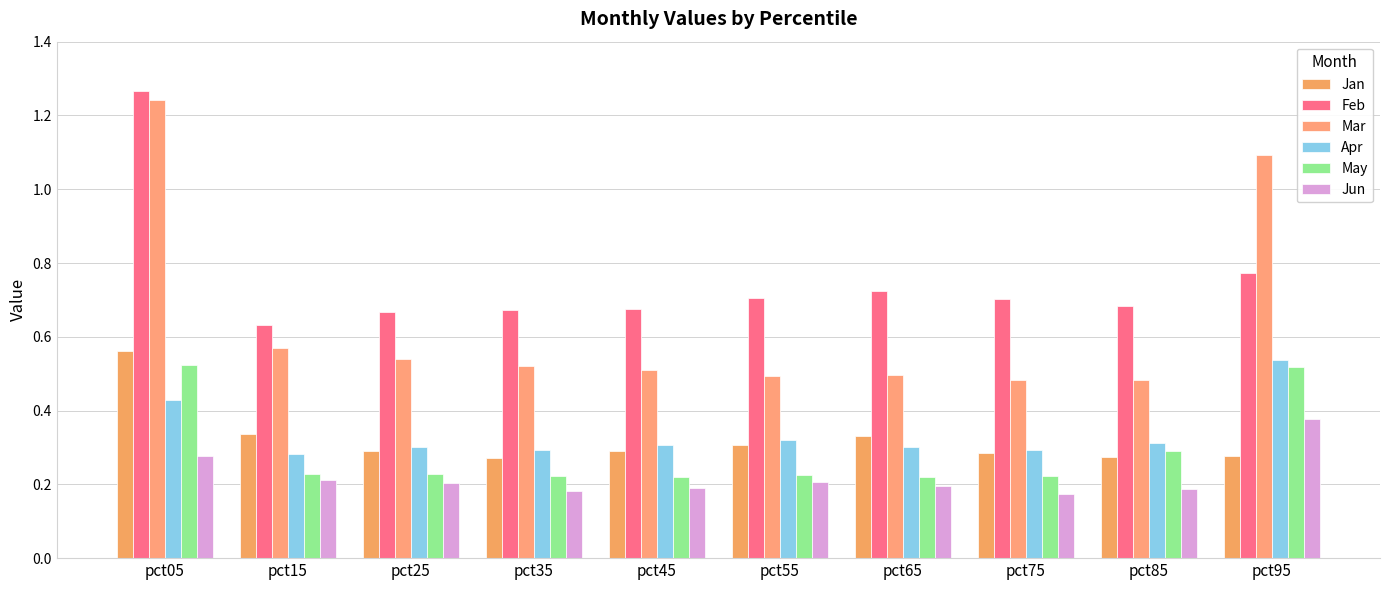

How many bars are there in each group?

6